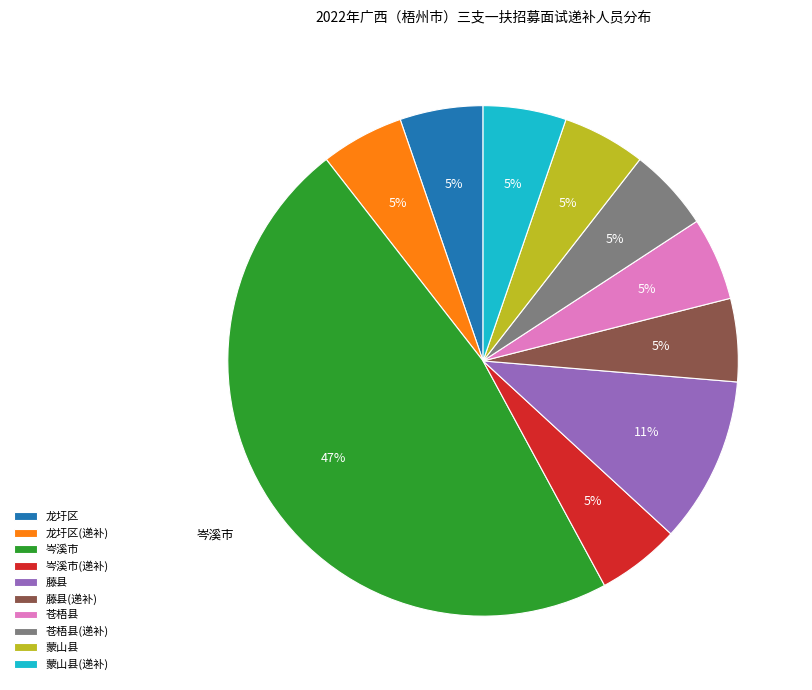

The 藤县 slice represents 1% of the pie. True or false?

False